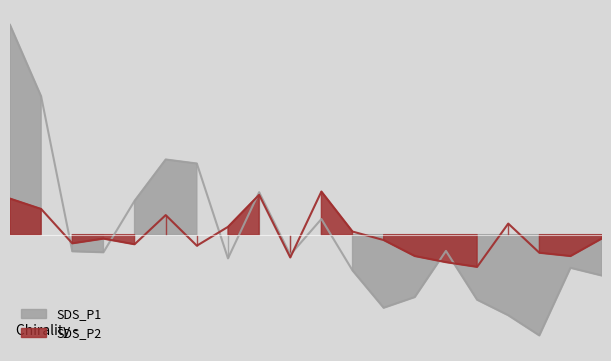

Is the value of SDS_P1 at 04:30 greater than the value of SDS_P2 at 01:30?

No